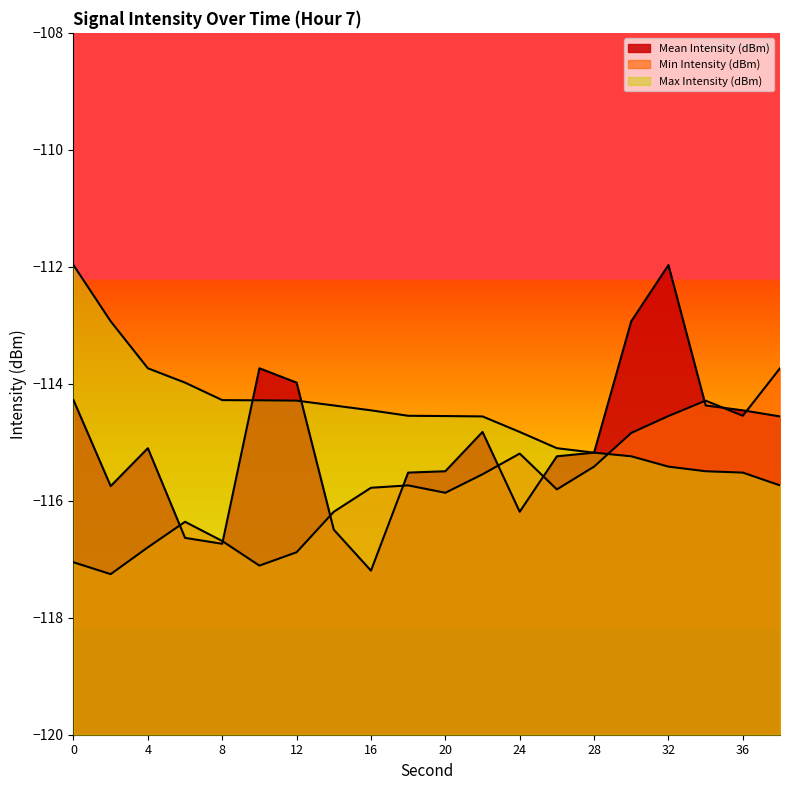

What is the minimum value shown in the chart?

-117.3